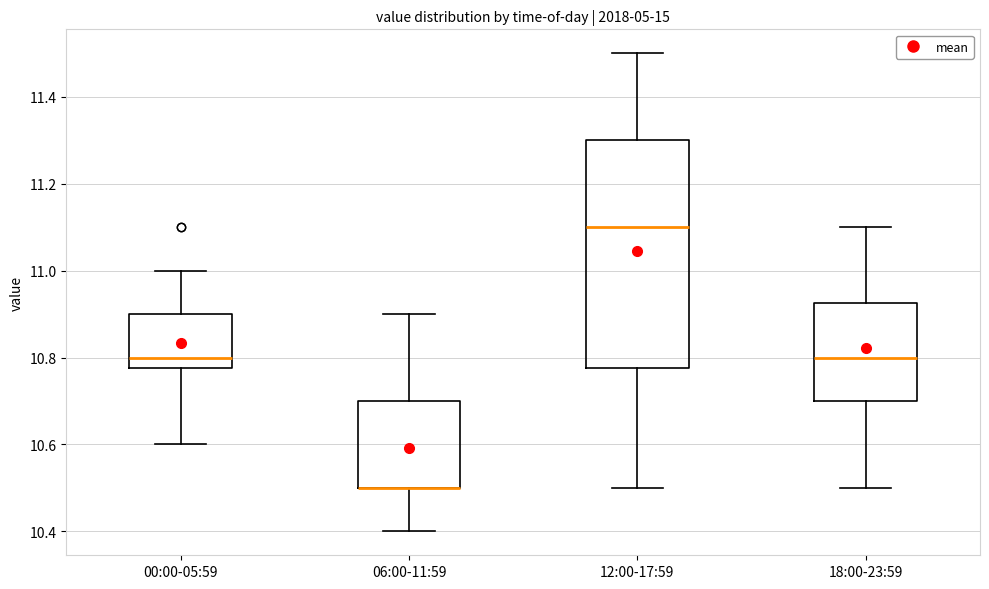

Where is the lower edge of the box for 00:00-05:59 on the y-axis? The values are not printed on the chart, so give them approximately, as read against the axis.

10.78